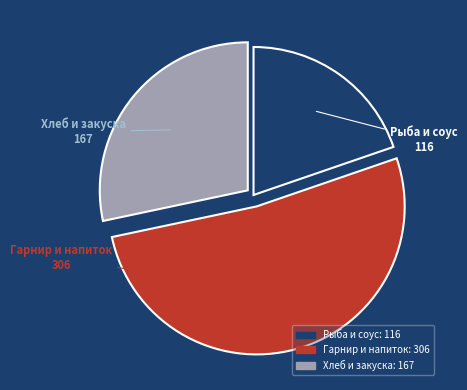

Is there a majority slice in this chart?

Yes